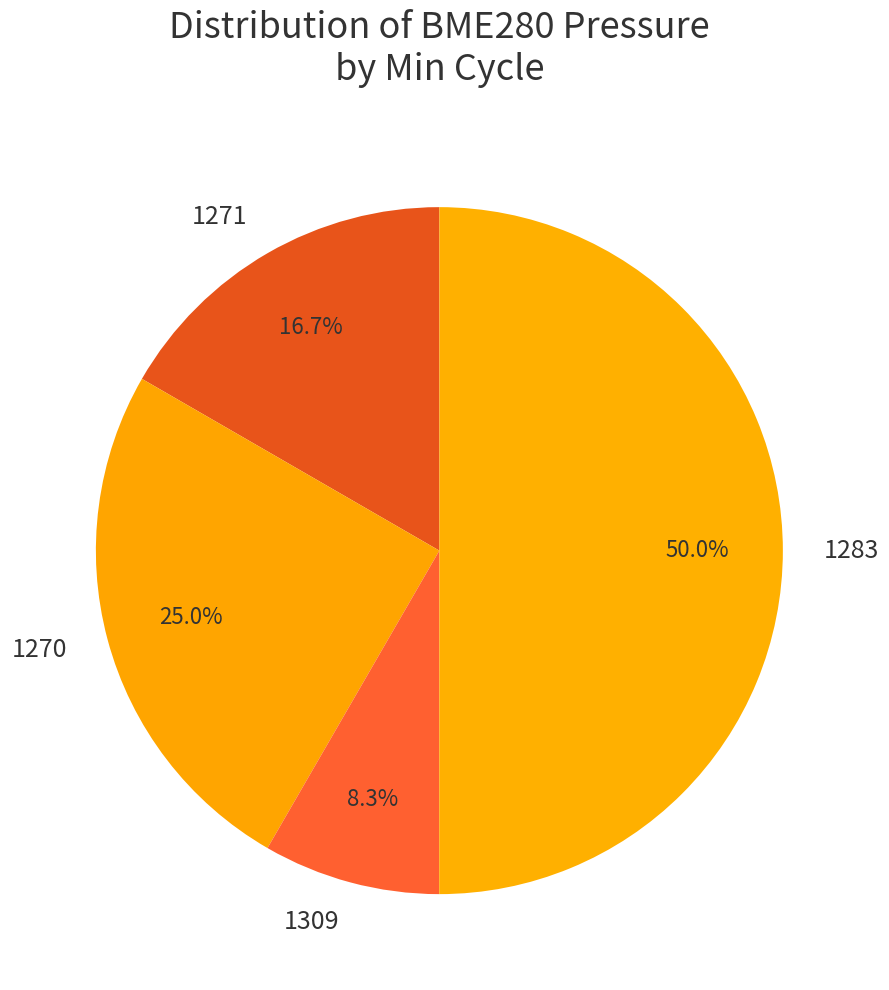

Which slice represents more than half of the pie?

1283